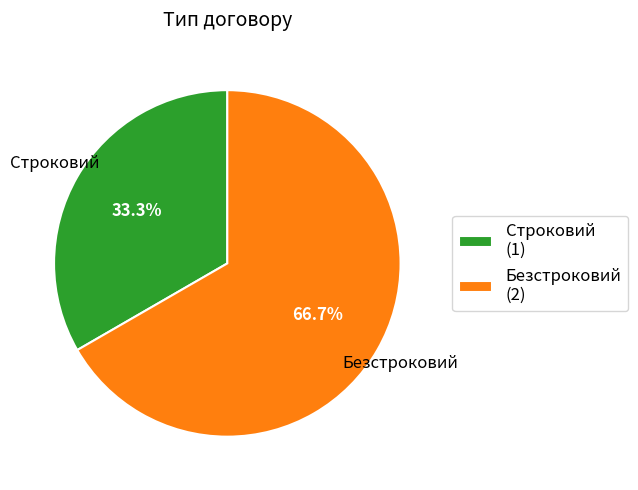

Combined, do Строковий and Безстроковий account for over 50%?

Yes